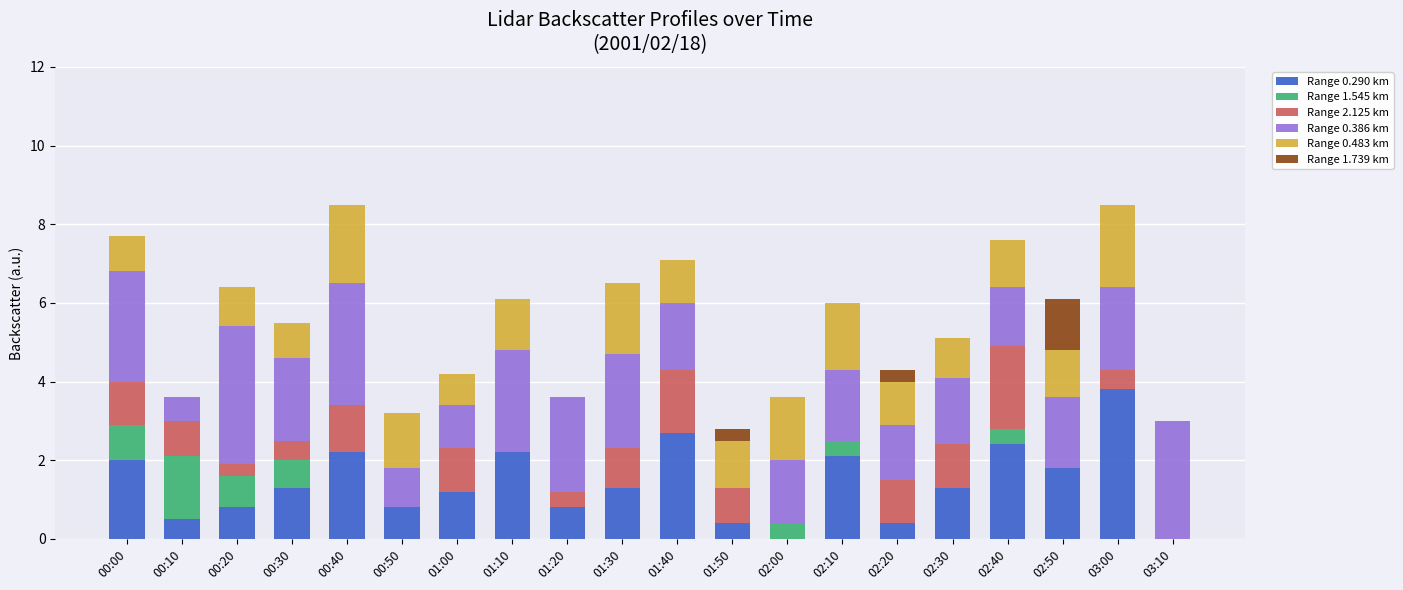

Count the number of categories in the chart.

20